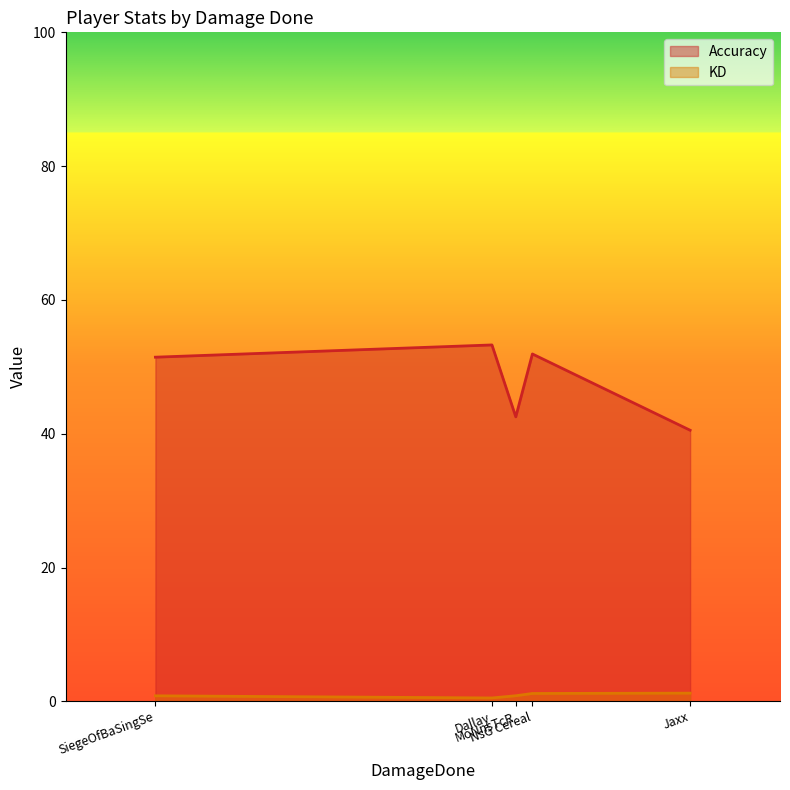

Rank the series by their maximum value, from lowest to highest.

KD, Accuracy